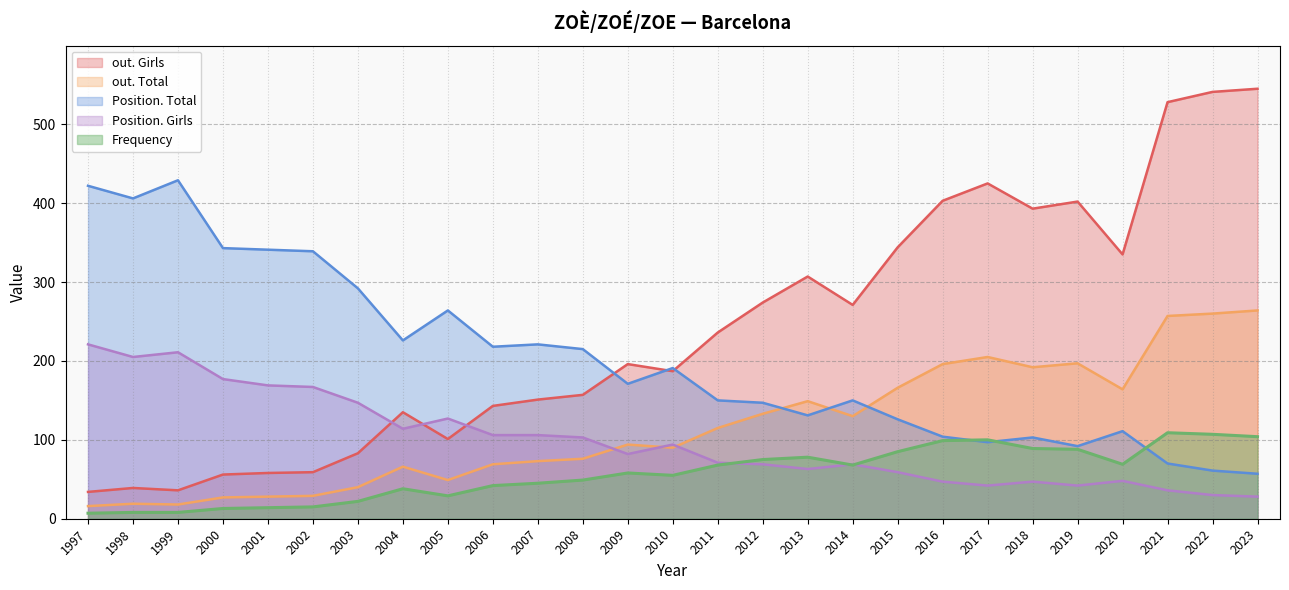

How many times do Position. Girls and out. Total cross each other?

3